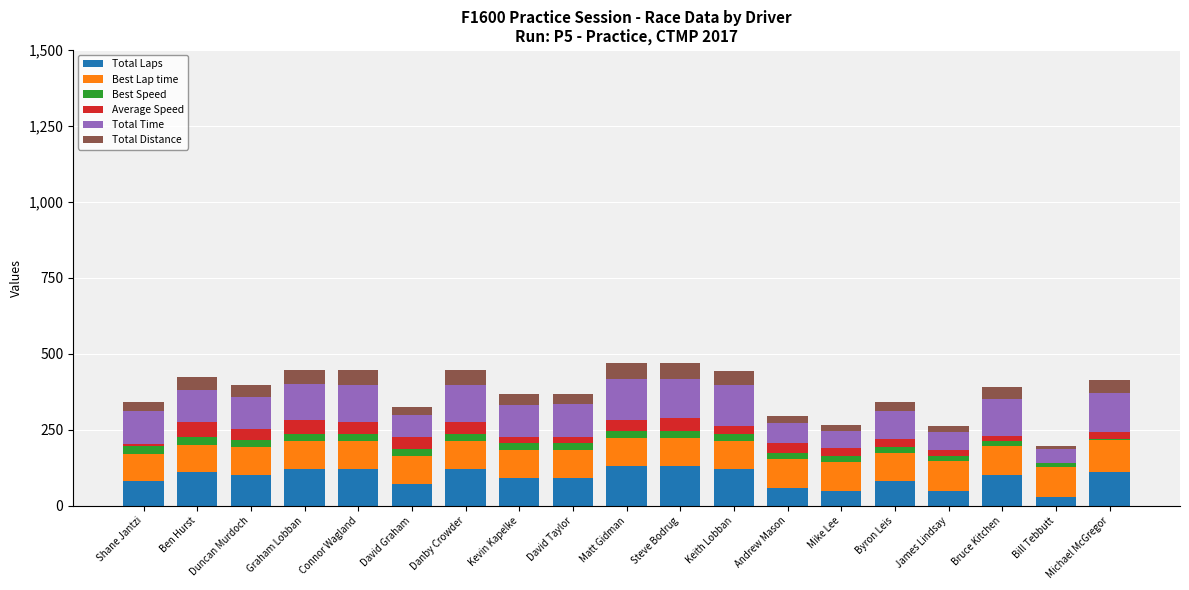

What is the label of the 17th bar from the left?

Bruce Kitchen